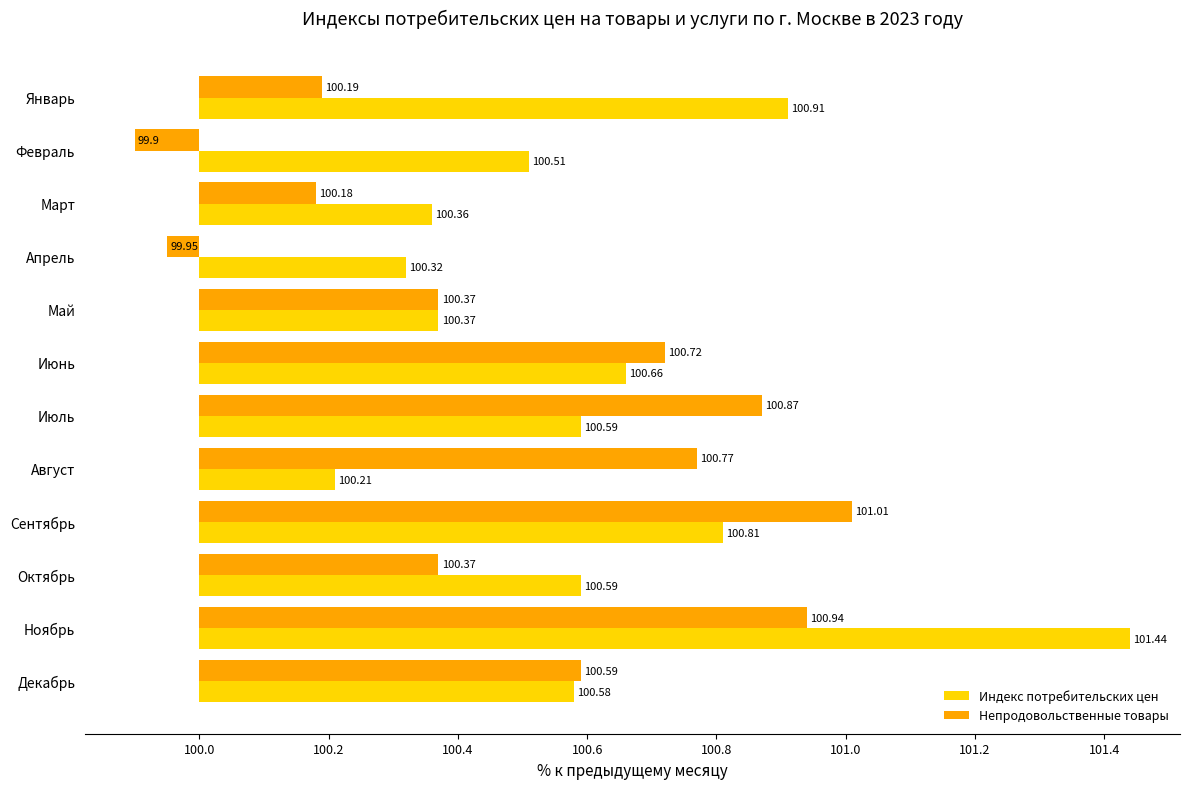

List the series in order of their overall mean, highest first.

Индекс потребительских цен, Непродовольственные товары